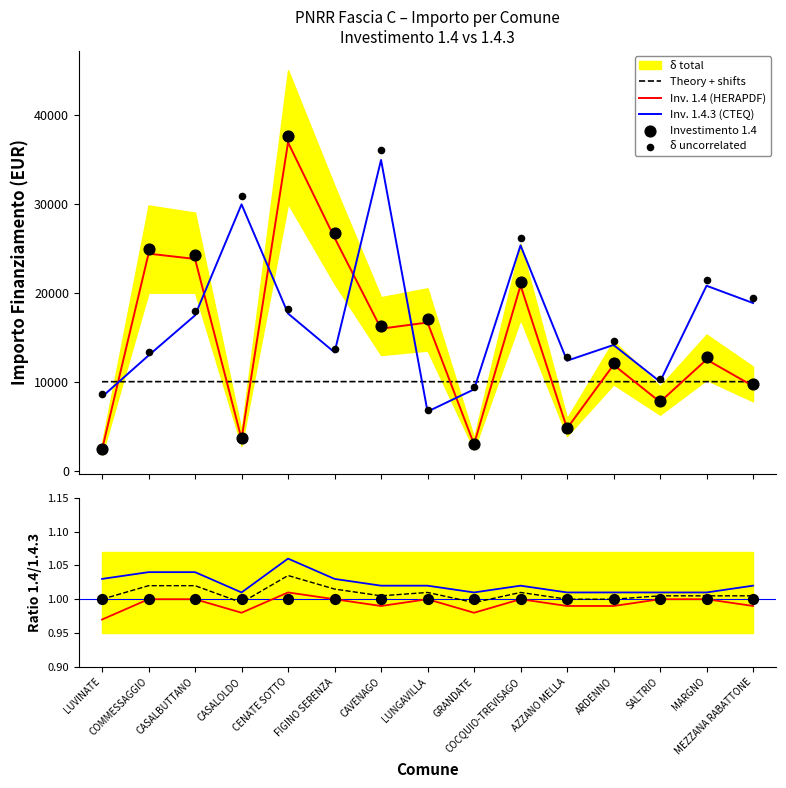

Is the value of 1.4.3 at COCQUIO-TREVISAGO greater than the value of 1.4 at CENATE SOTTO?

No